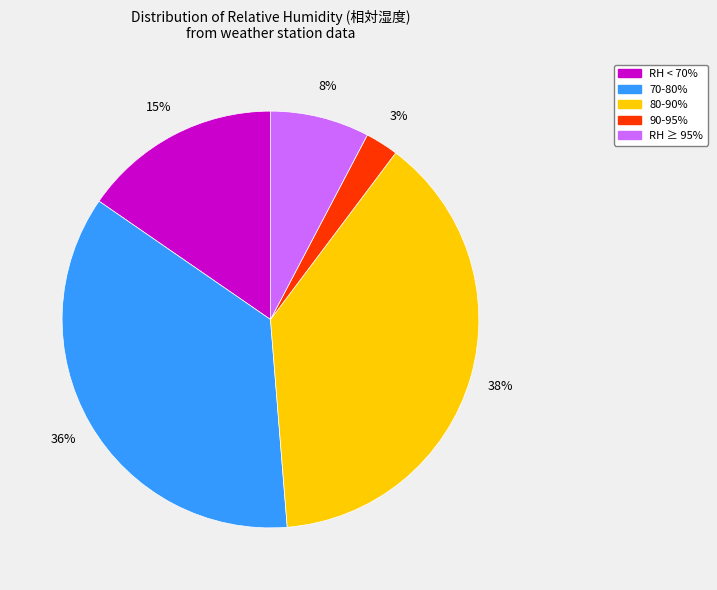

To the nearest percent, what is the average slice percentage?

20%